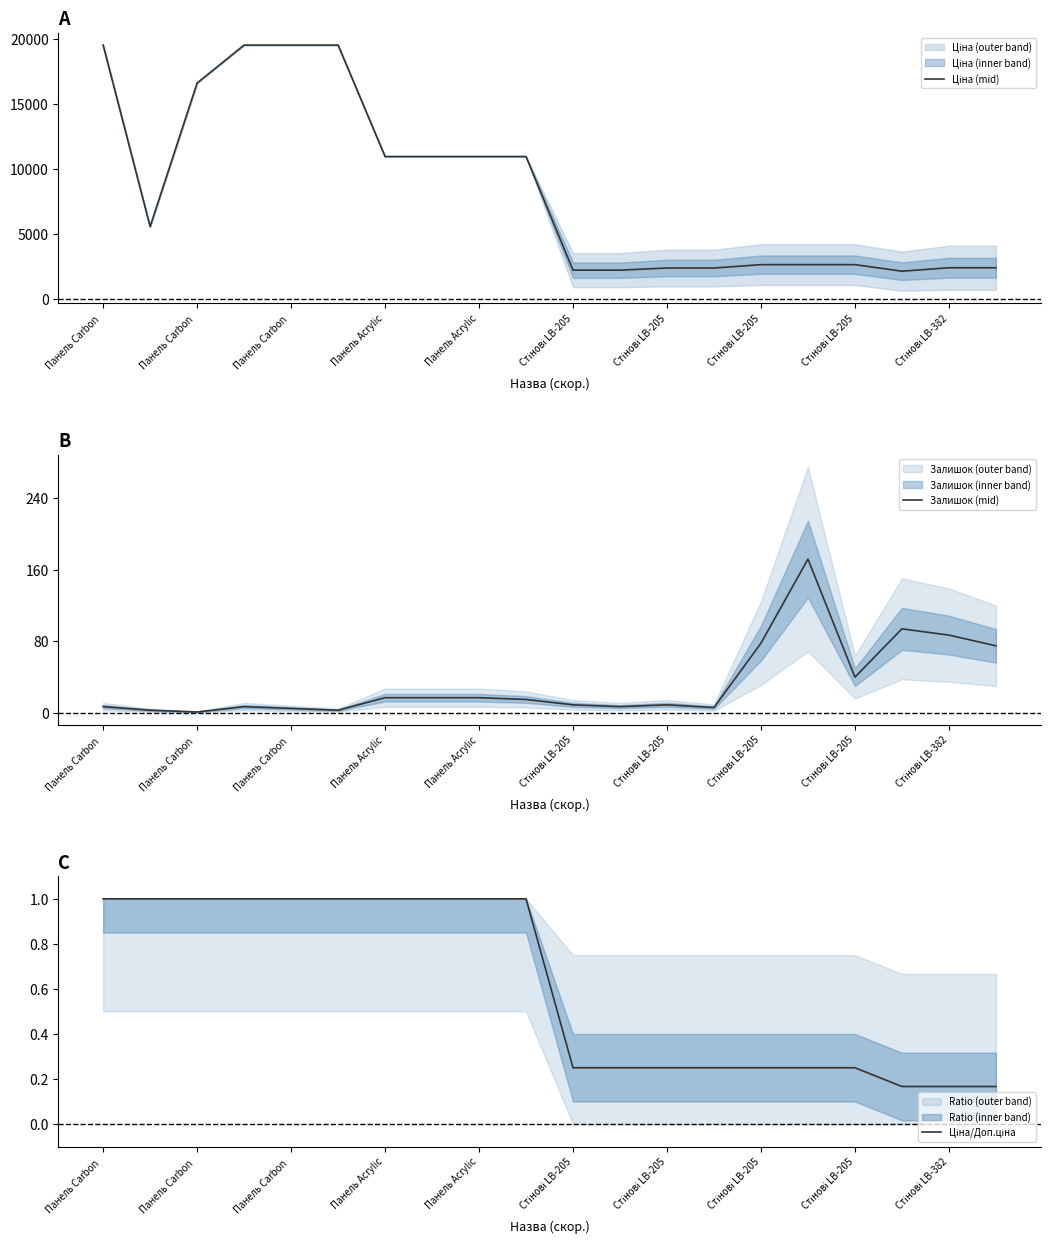

What is the sum of the Залишок (mid) values at 12 and Стінові LB-205?

26.0